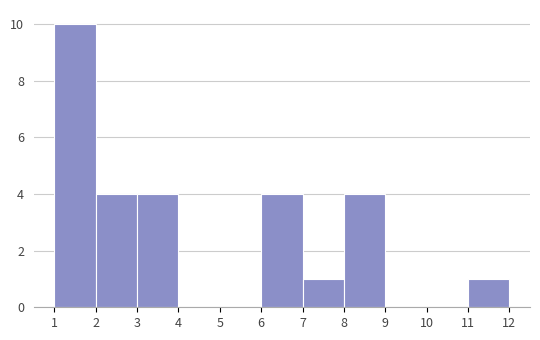

Reading left to right, list every bar in this chart as the range it spans on the x-axis followed by its height. The values are not printed on the chart, so give them approximately, as read against the axis.

1 to 2: 10
2 to 3: 4
3 to 4: 4
4 to 5: 0
5 to 6: 0
6 to 7: 4
7 to 8: 1
8 to 9: 4
9 to 10: 0
10 to 11: 0
11 to 12: 1